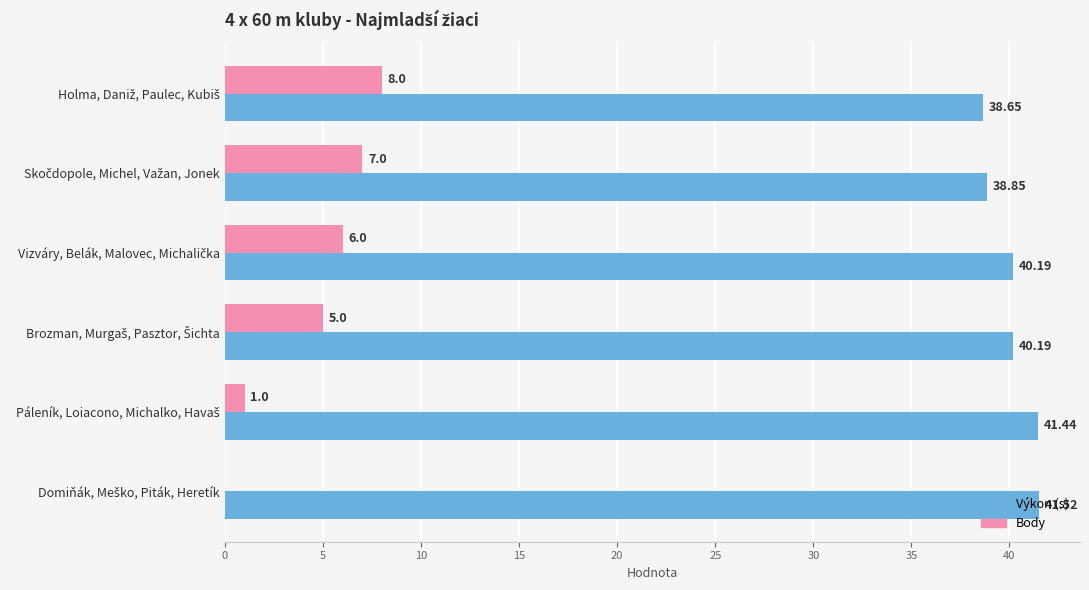

Reading left to right, extract all data points from this chart.

Výkon: 38.6	38.9	40.2	40.2	41.4	41.5
Body: 8.0	7.0	6.0	5.0	1.0	0.0